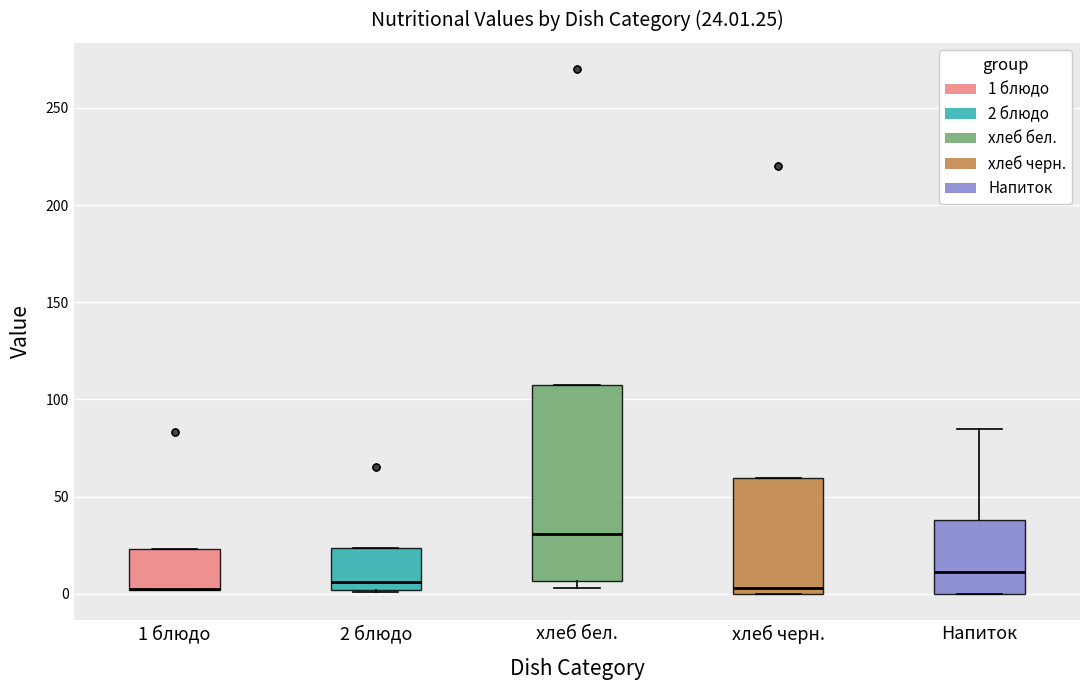

Comparing the boxes themselves (not the whiskers), which one is the tallest?

хлеб бел.